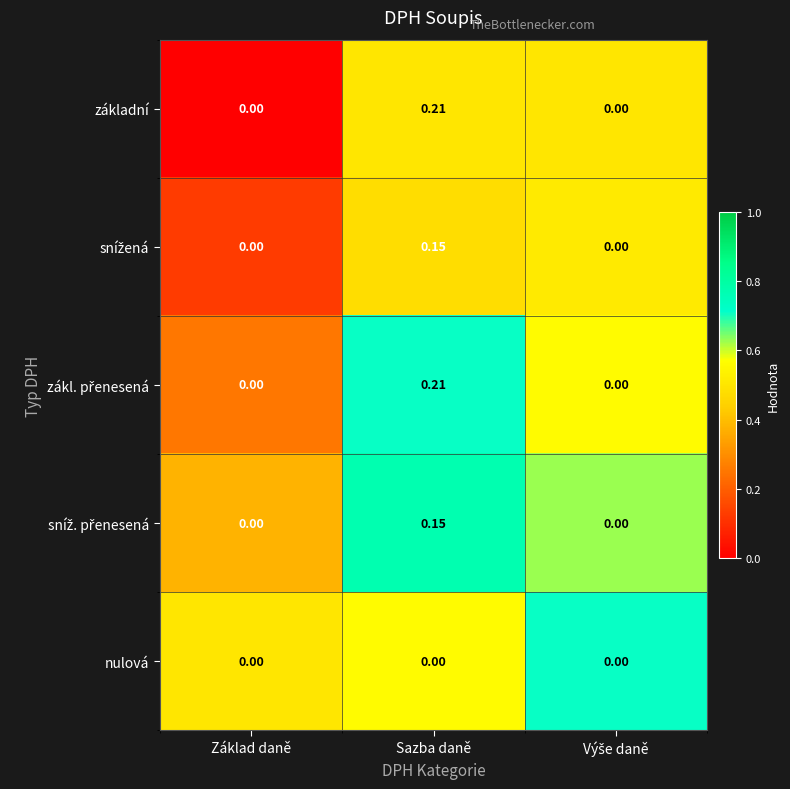

Which label corresponds to the largest value in the chart?

Sazba daně